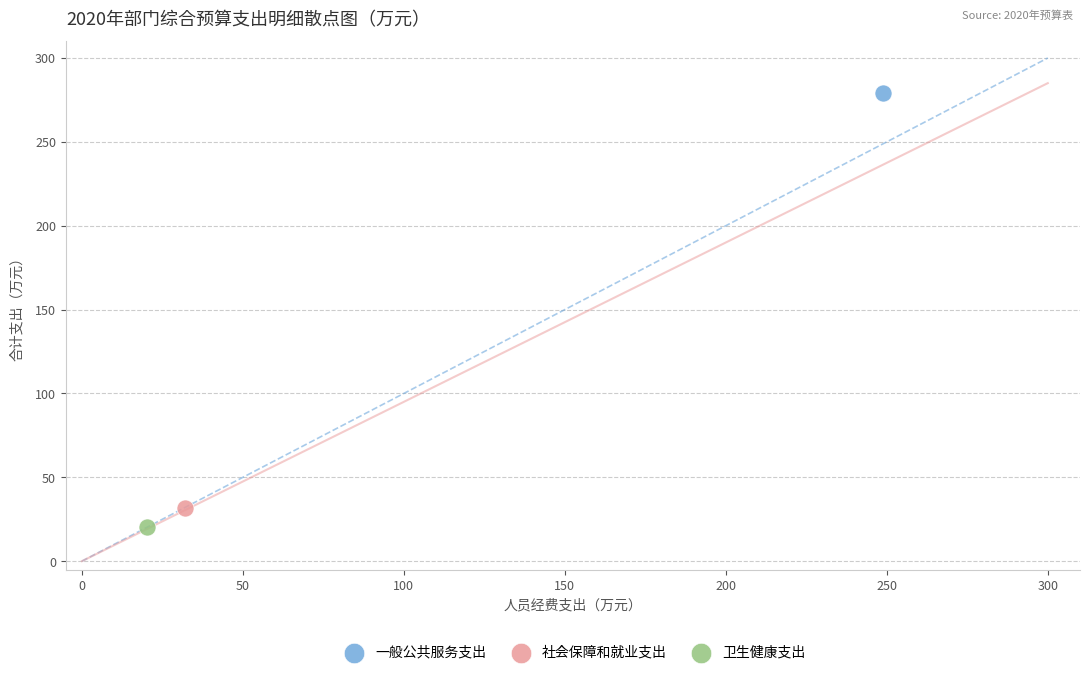

Which series reaches the maximum Y coordinate?

一般公共服务支出